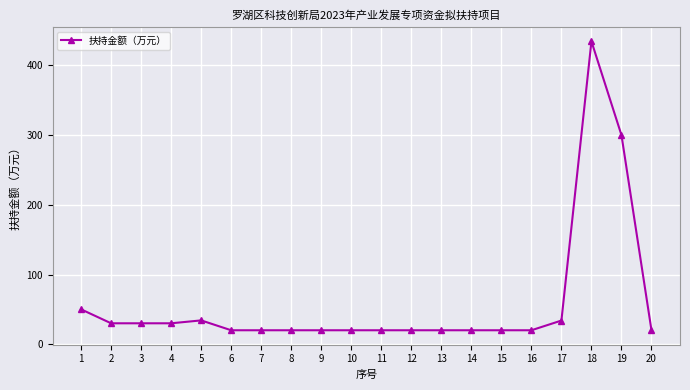

True or false: there are more than 0 points higher than both neighbors.

True